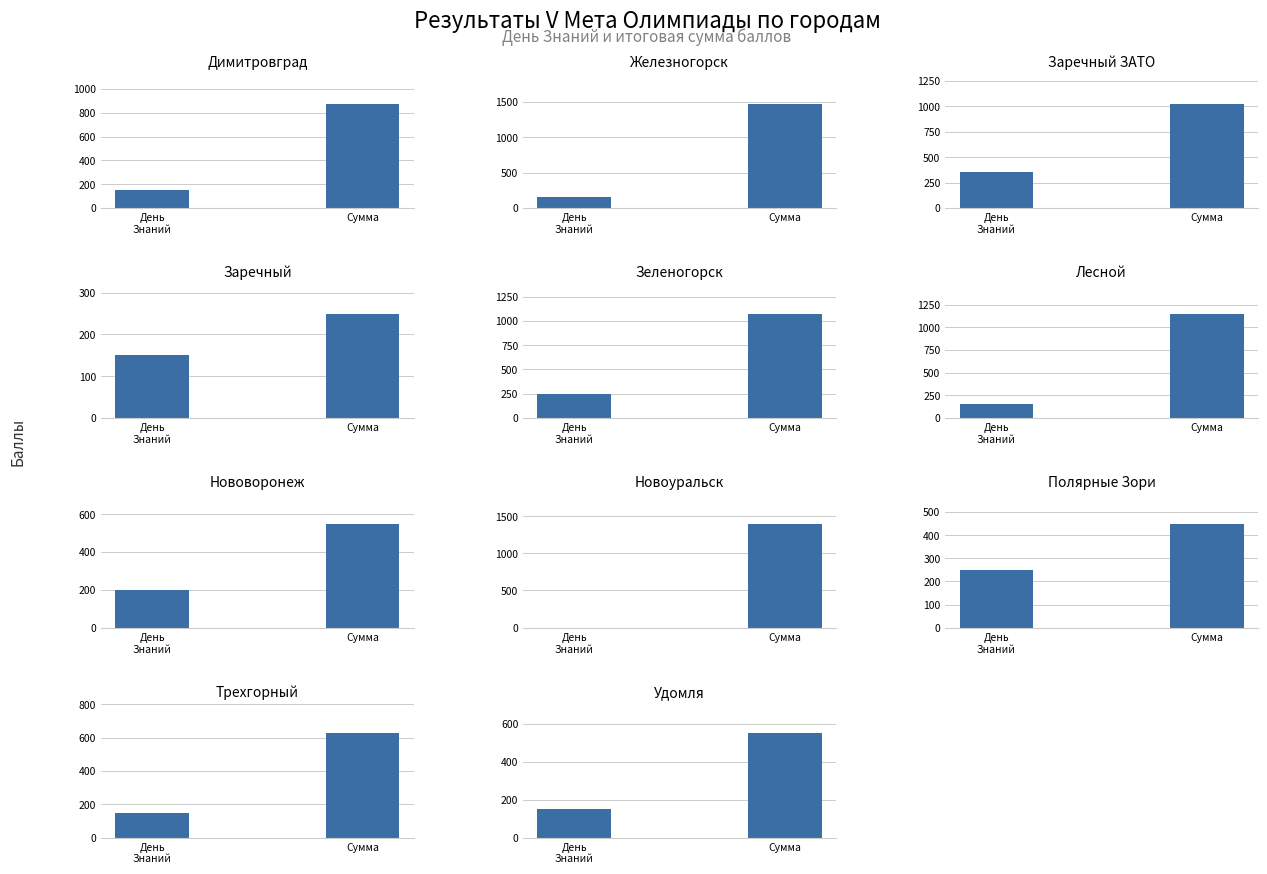

Where does the День Знаний series first go above 150?

2